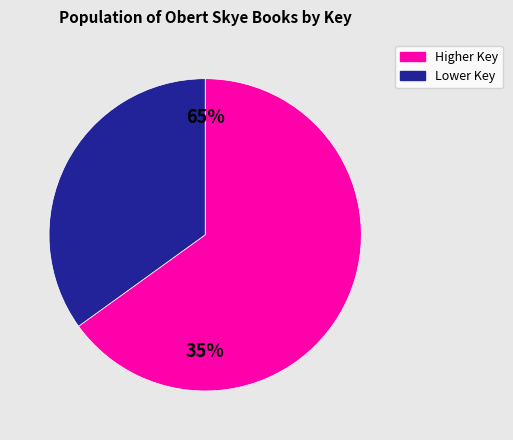

Does 2 account for over 50% of the chart?

No